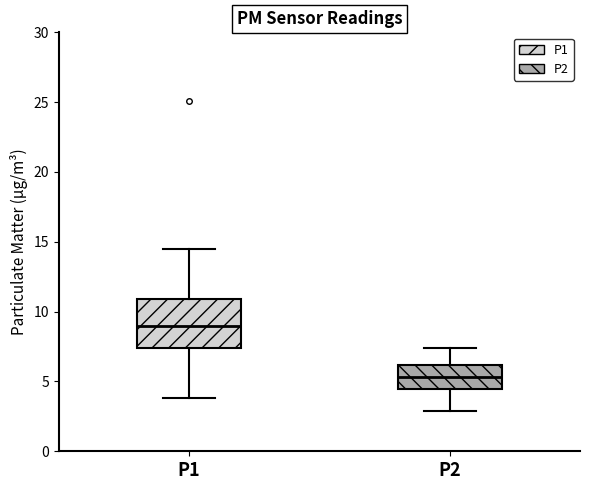

Which box's median line is the highest?

P1